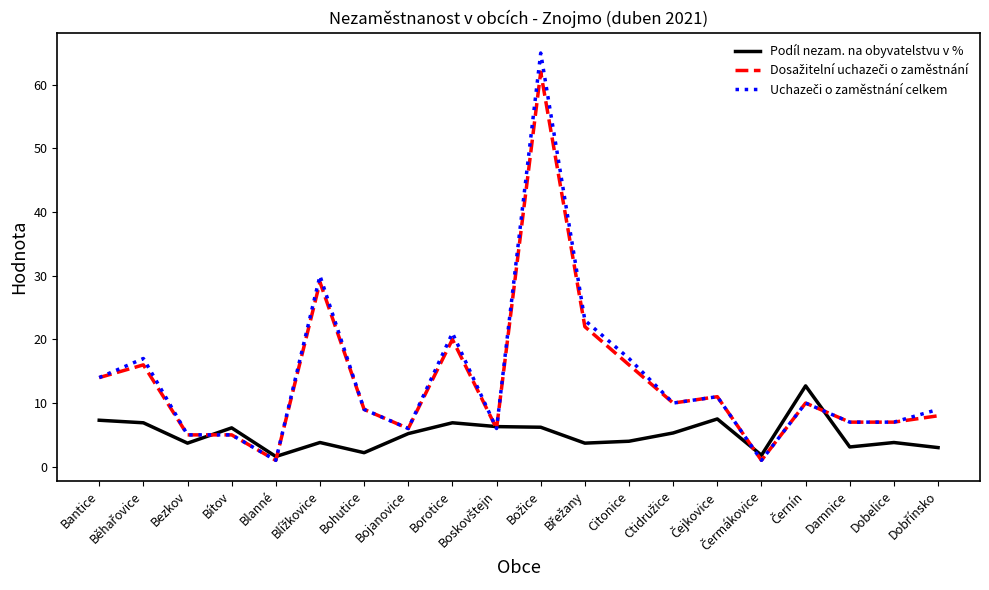

What position from the left is Dobelice?

19